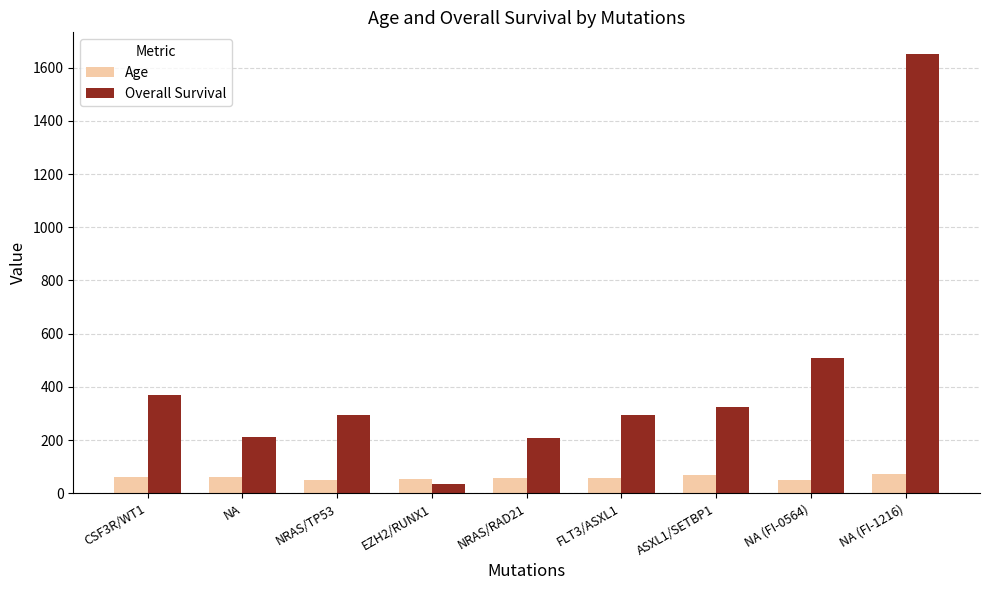

Does the chart contain any negative values?

No